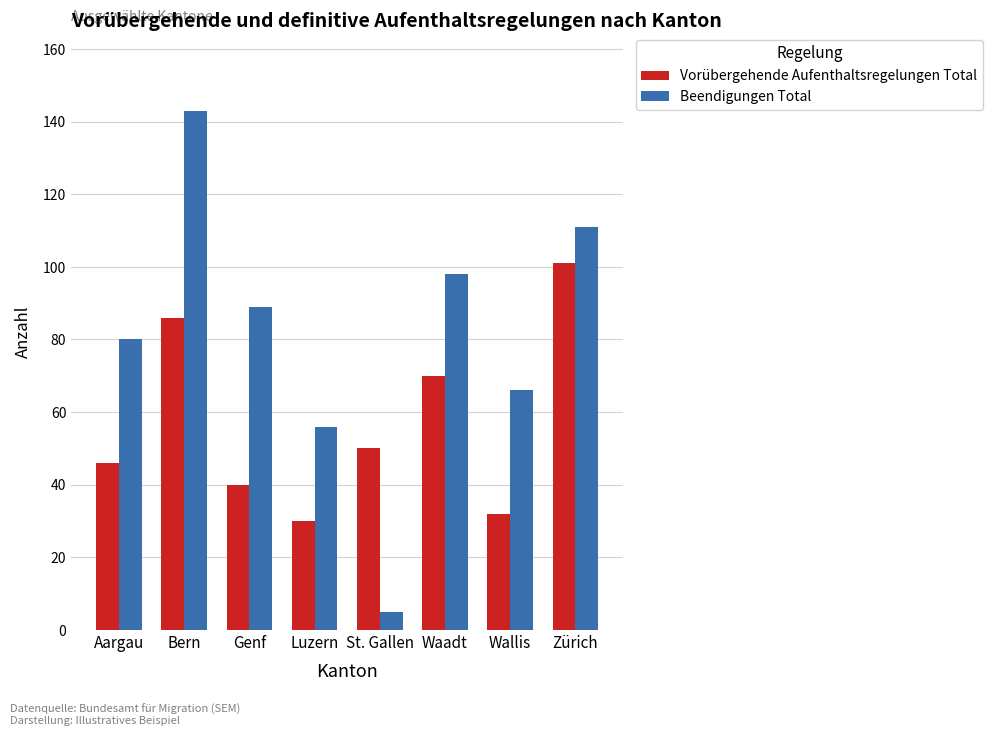

At how many categories does at least one series exceed 52?

7